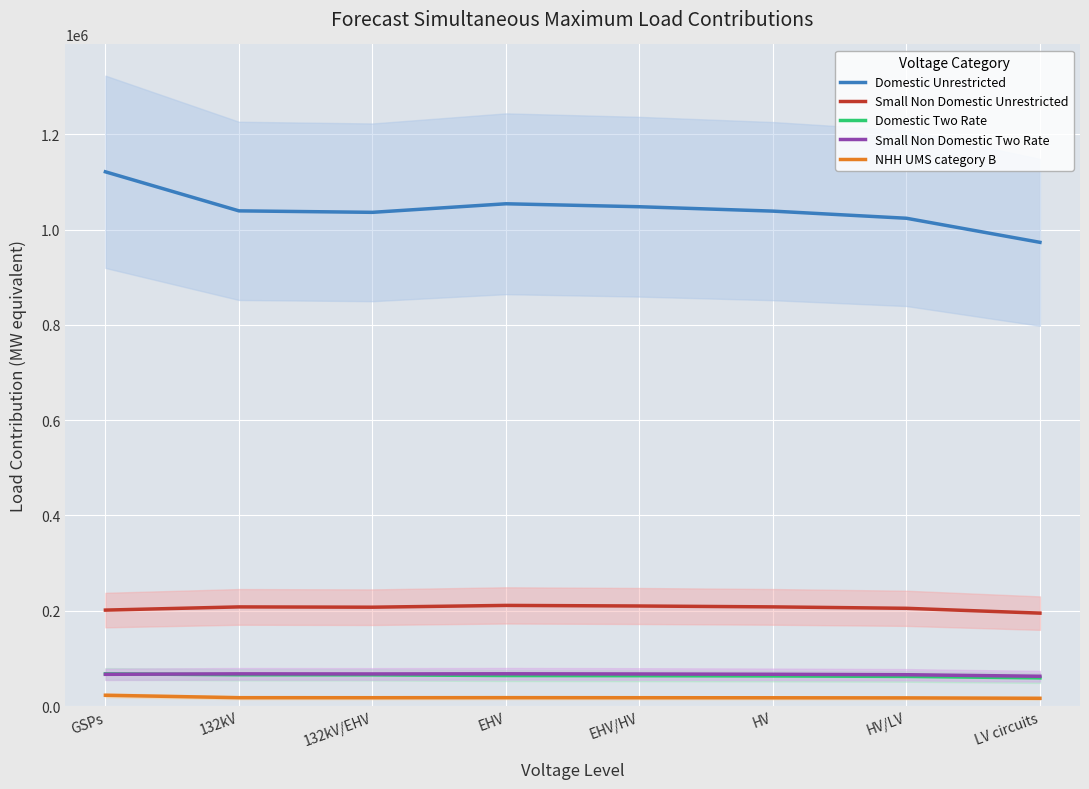

What is the lowest value of the Small Non Domestic Two Rate series?

62473.9